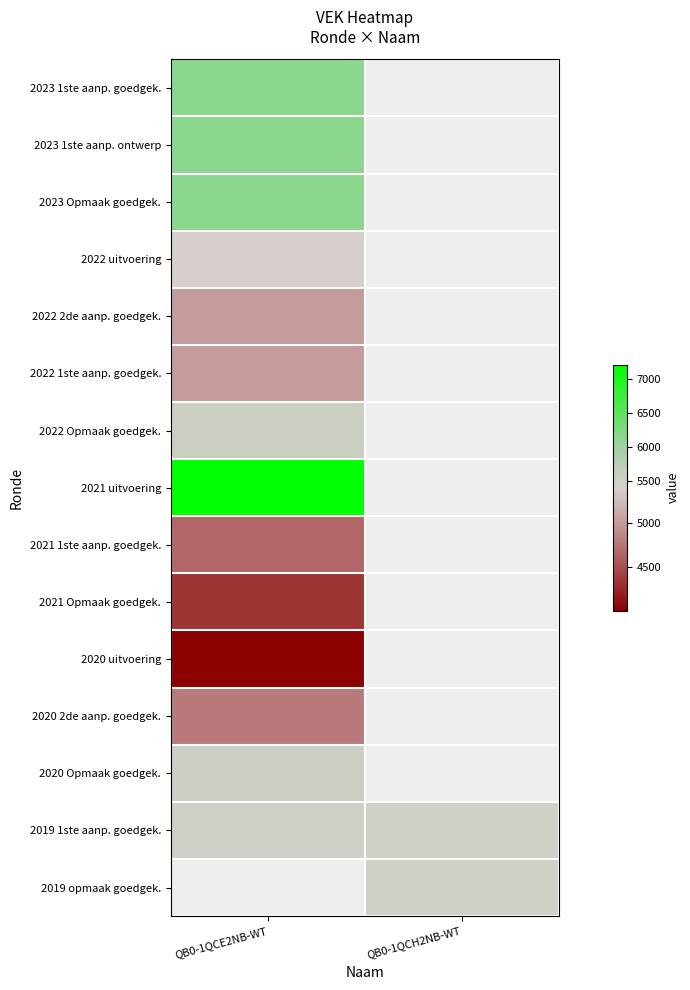

Between QB0-1QCE2NB-WT and QB0-1QCH2NB-WT, which is larger?

QB0-1QCH2NB-WT